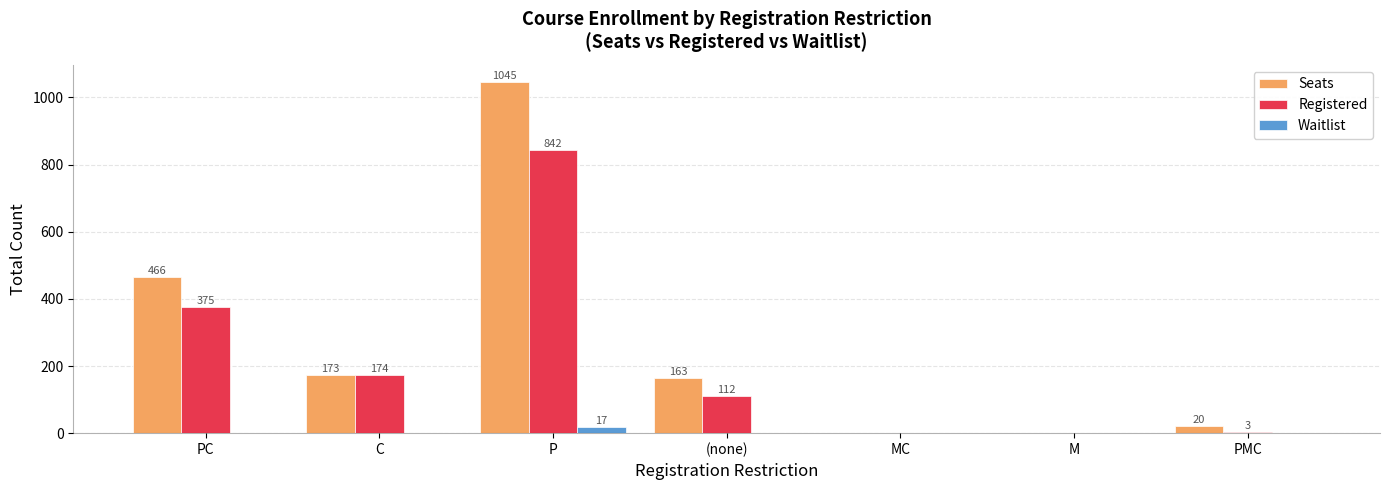

What is the sum of the Registered values at PC and C?

549